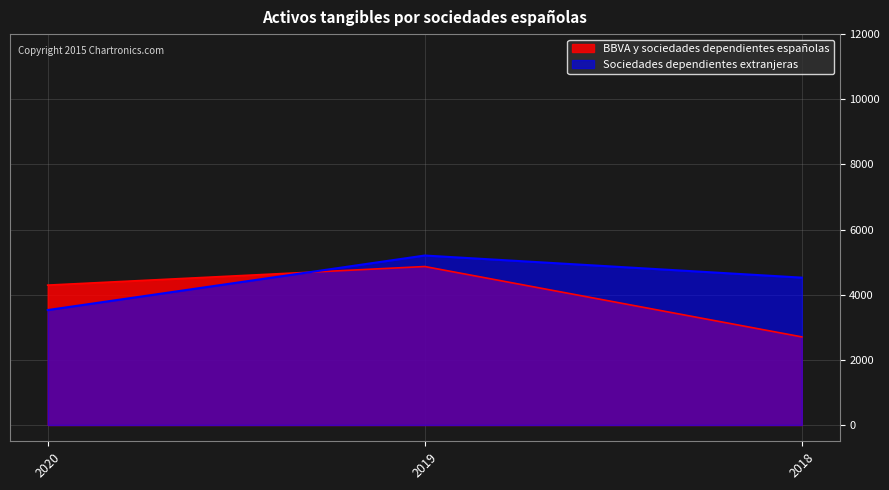

What is the difference between the second highest and minimum values in the BBVA y sociedades dependientes españolas series?

1589